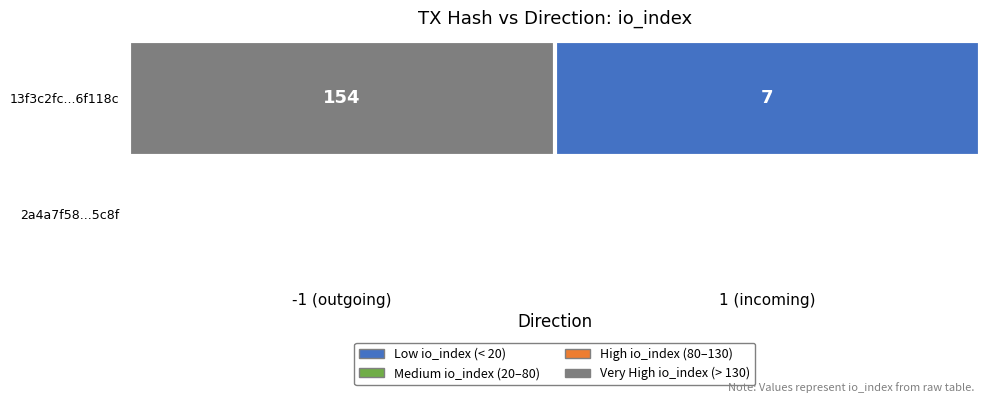

What is the smallest value displayed?

7